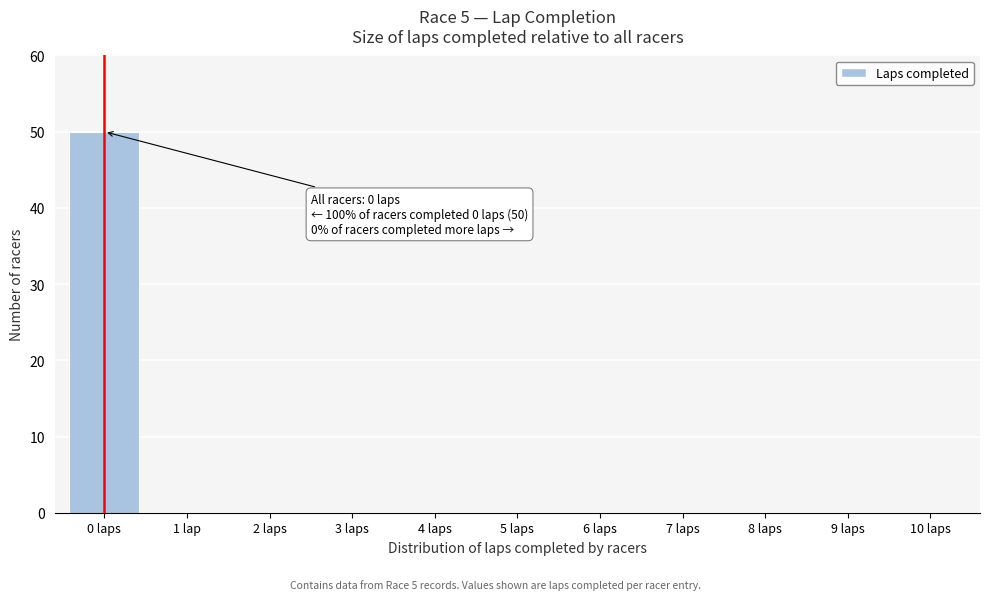

Reading right to left, transcribe all the data shown in this chart.

10 laps=0	9 laps=0	8 laps=0	7 laps=0	6 laps=0	5 laps=0	4 laps=0	3 laps=0	2 laps=0	1 lap=0	0 laps=50